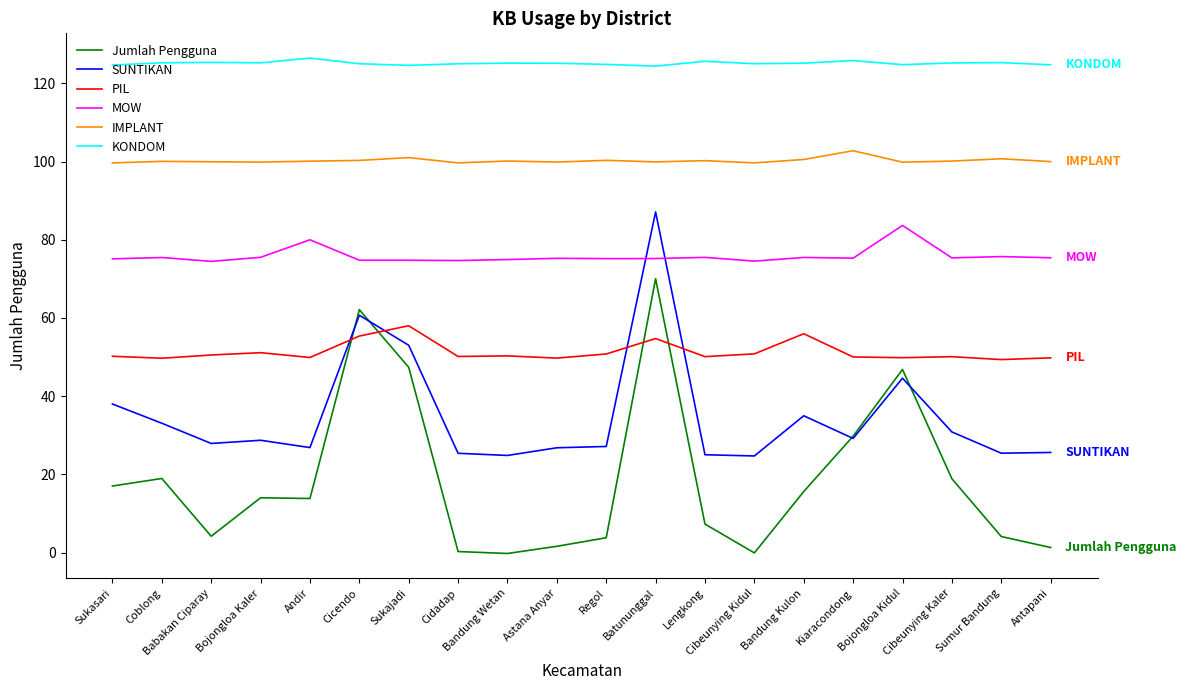

How many lines are shown in the chart?

6